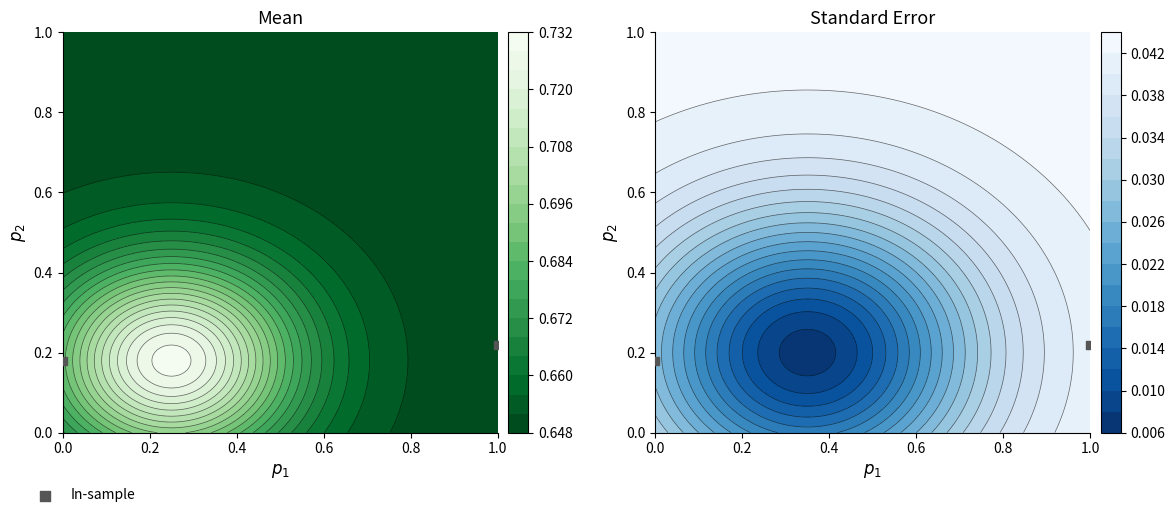

The chart shows a value of 0.2 at 1.0. True or false?

True